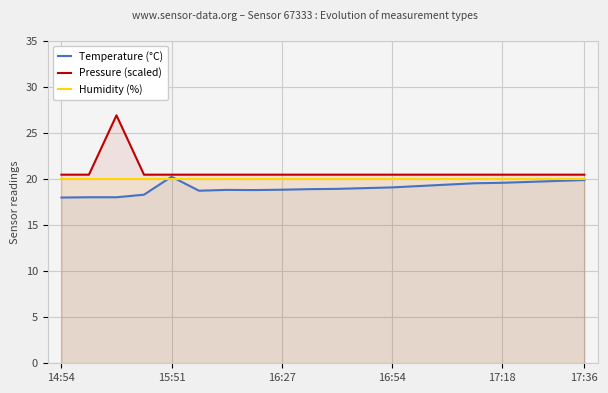

What is the difference between the second highest and second lowest values in the Temperature (°C) series?

1.9